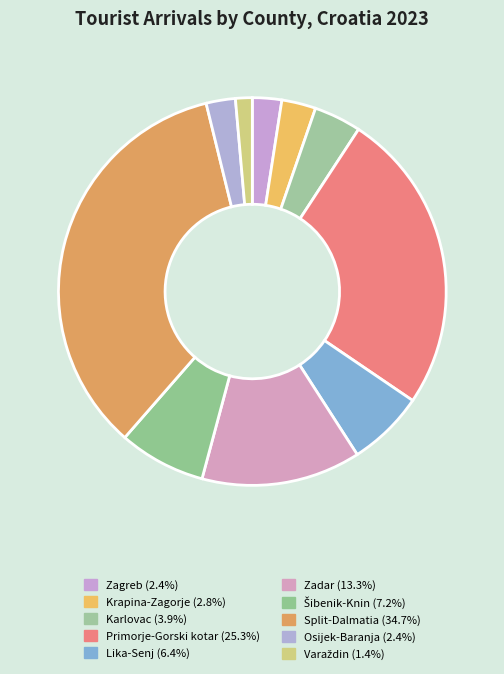

How many slices are in this pie chart?

10